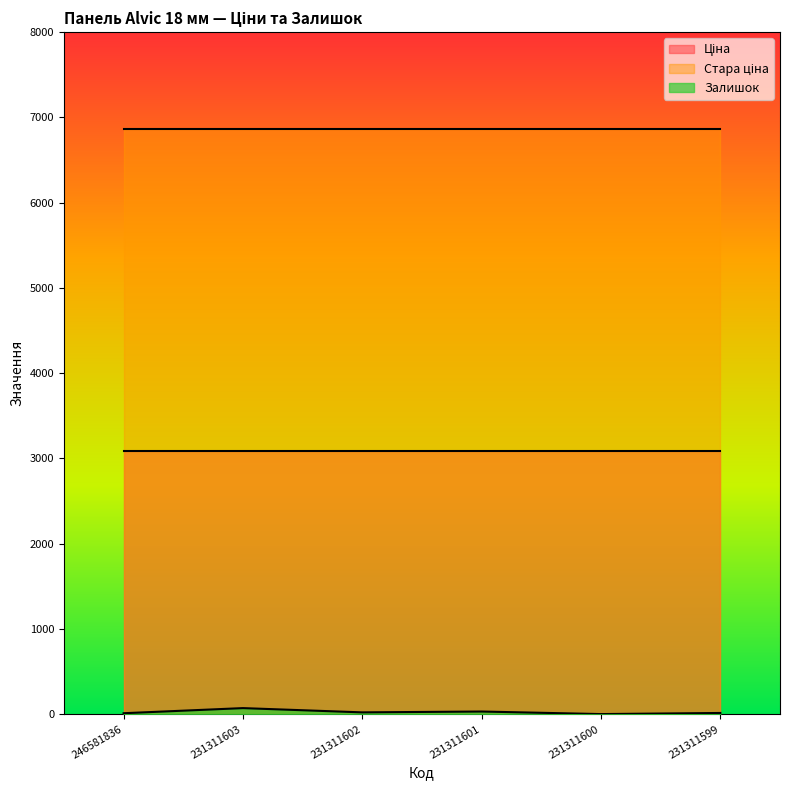

Which label corresponds to the largest value in the chart?

246581836